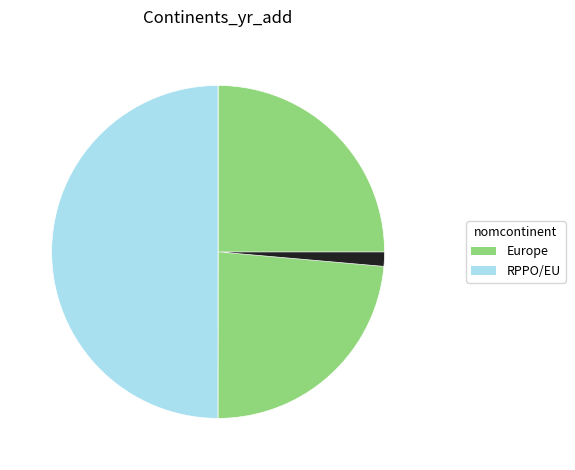

Is there a majority slice in this chart?

No